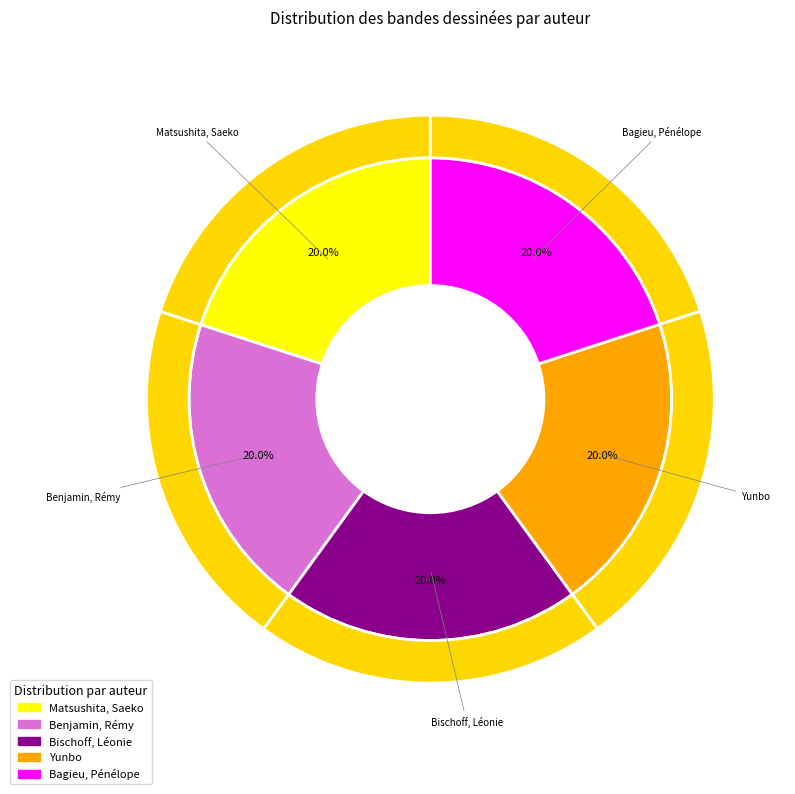

The Bischoff, Léonie slice represents 20% of the pie. True or false?

True